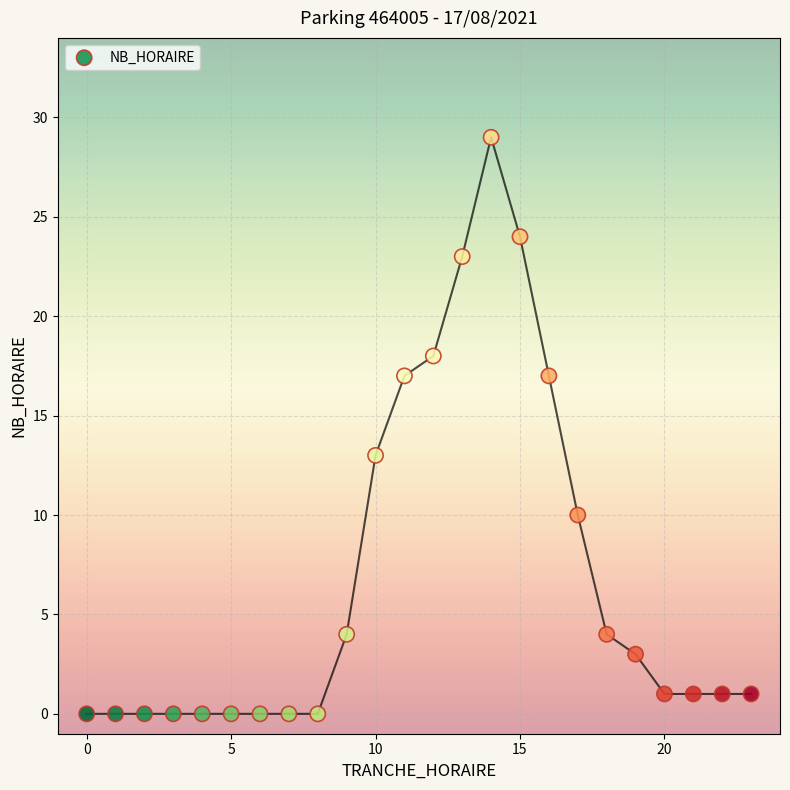

What is the range of Y values (max minus min)?

29